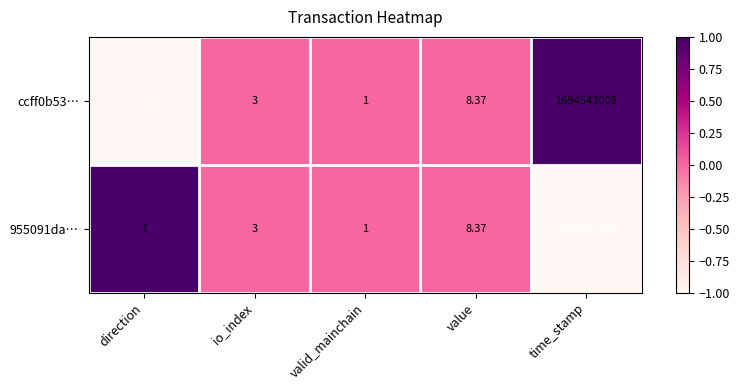

At which label is ccff0b53… closest to 847271503?

value